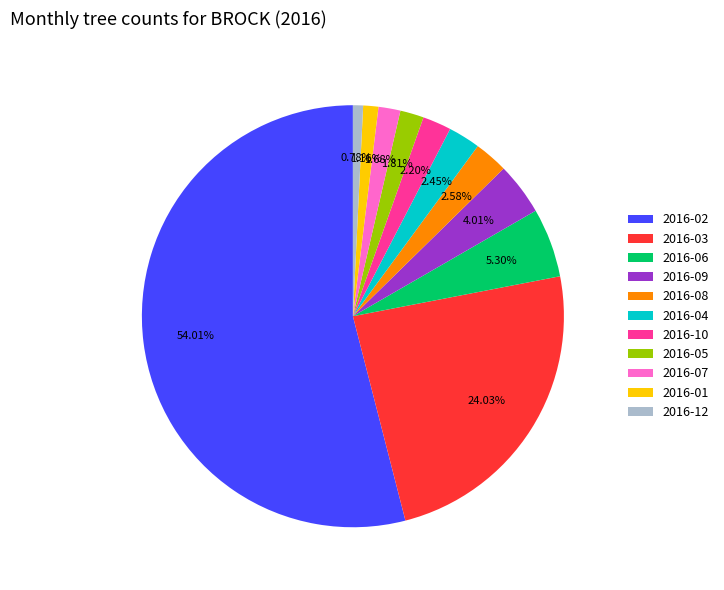

Which slice is the largest?

2016-02